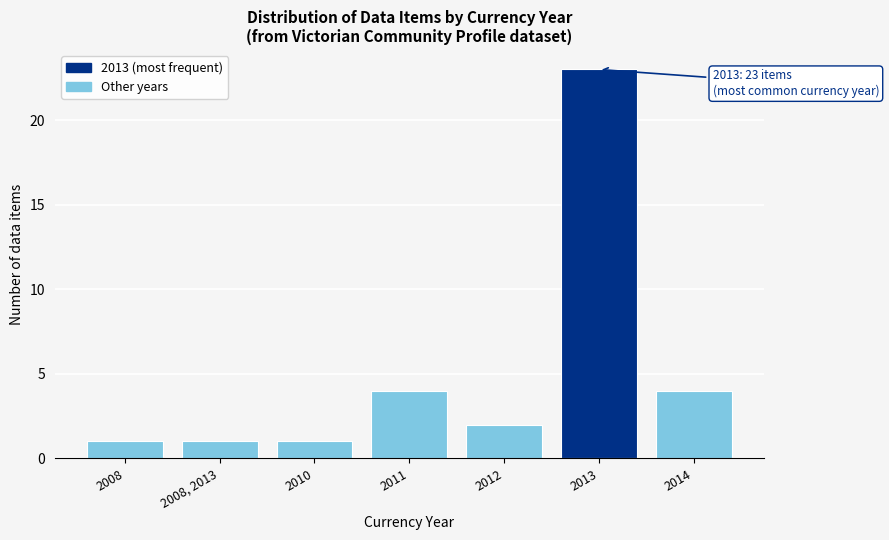

Reading left to right, transcribe all the data shown in this chart.

2008=1	2008, 2013=1	2010=1	2011=4	2012=2	2013=23	2014=4